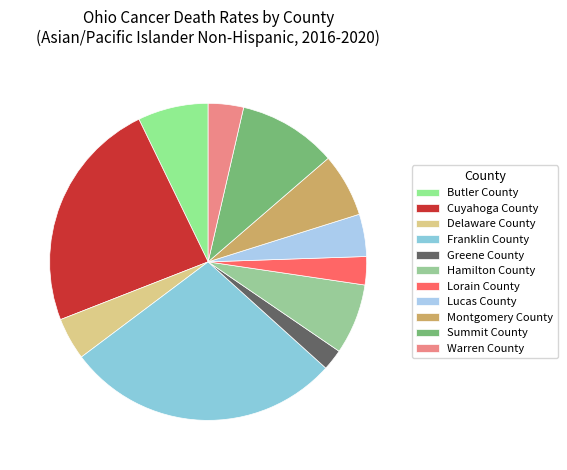

What portion of the pie excludes Delaware County?

95.7%